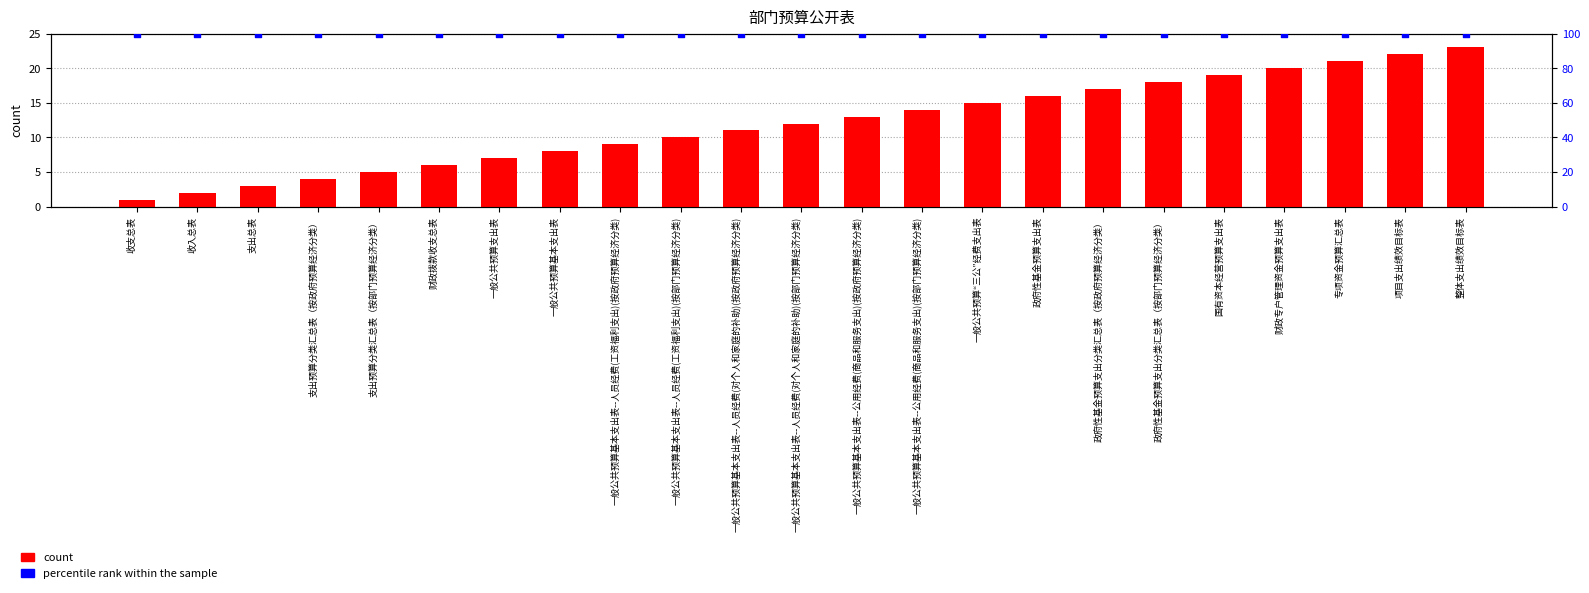

What is the total value across all series at 一般公共预算支出表?

107